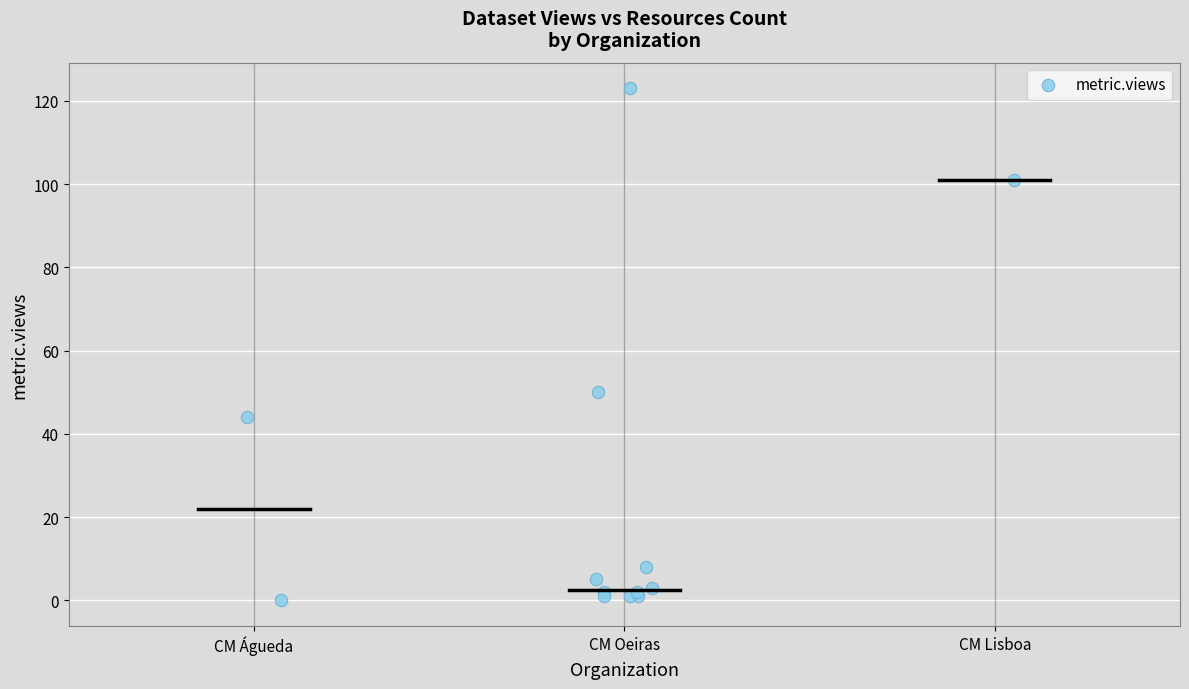

What Y value in the scatter plot is closest to 61?

50